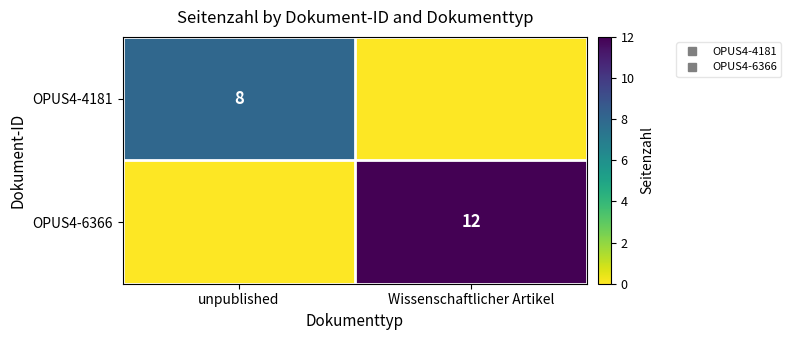

Which category has the lowest value in the OPUS4-6366 series?

unpublished